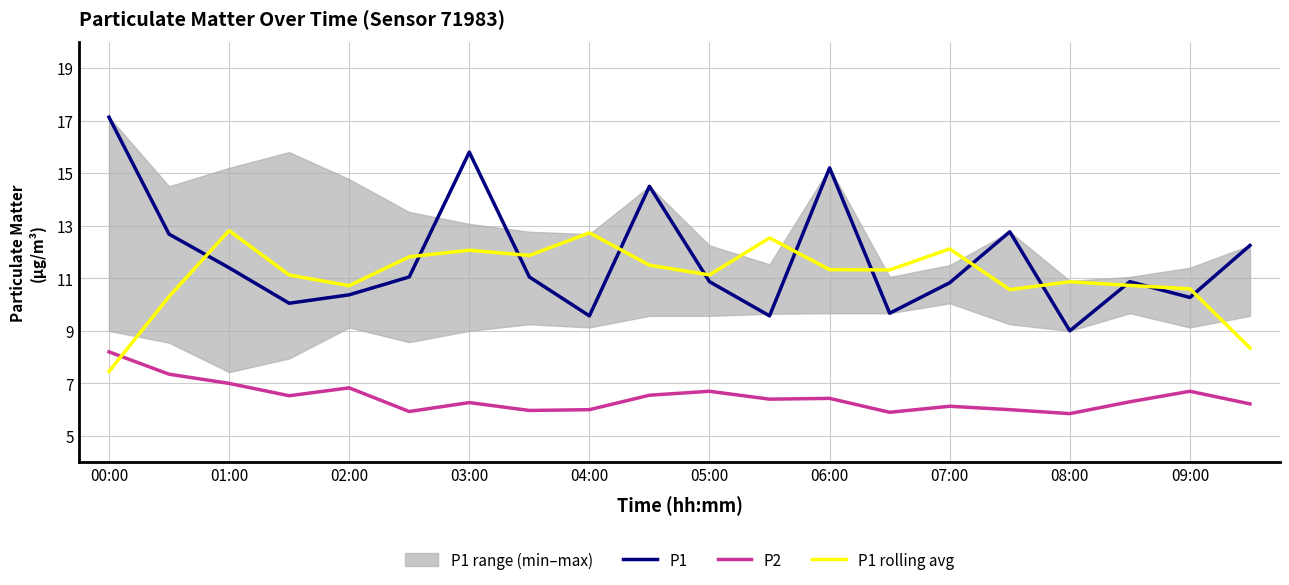

What is the value of the P1 rolling avg point at the 15th from the left?

12.1